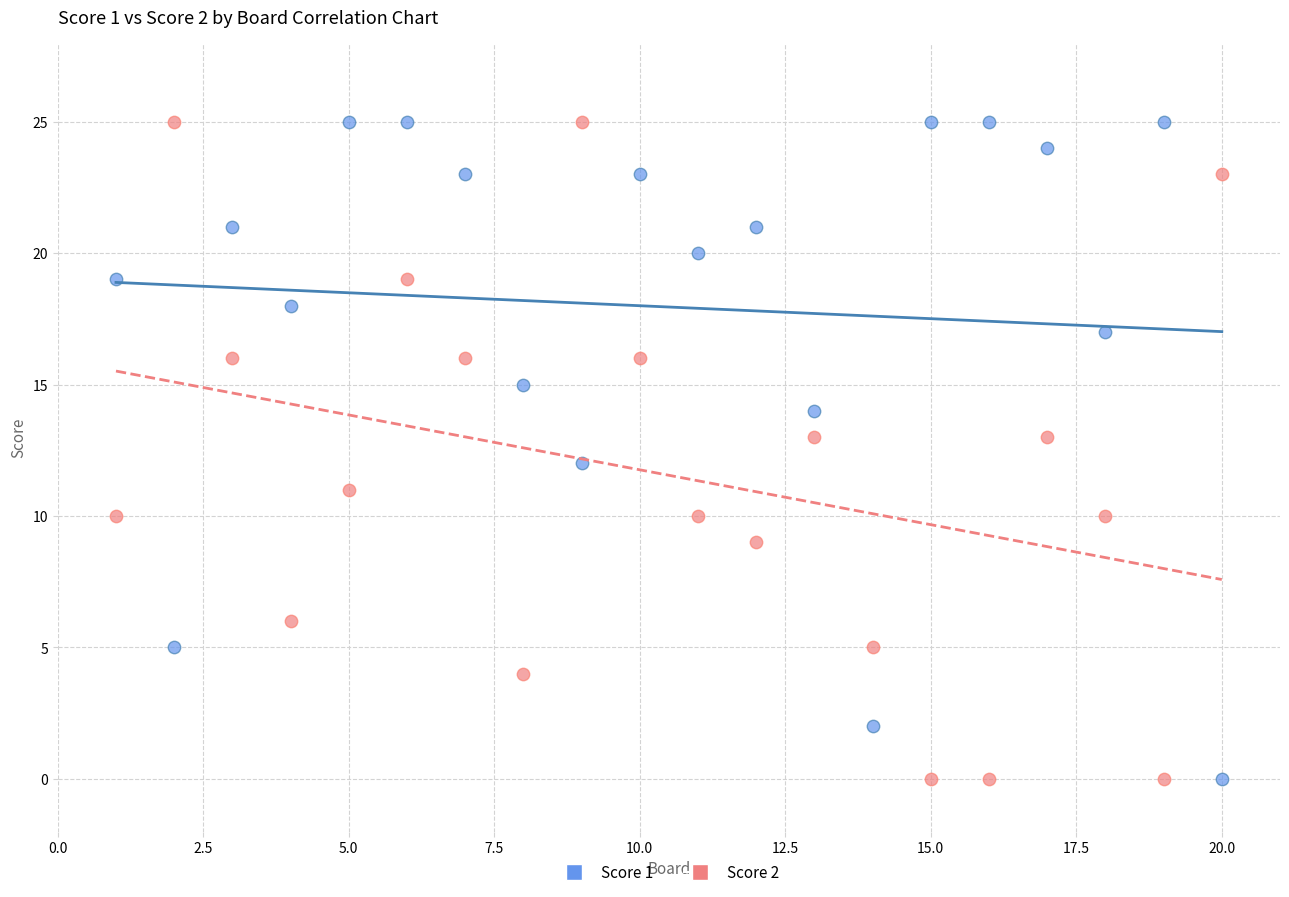

What is the X range (max minus min) for the scatter plot?

19